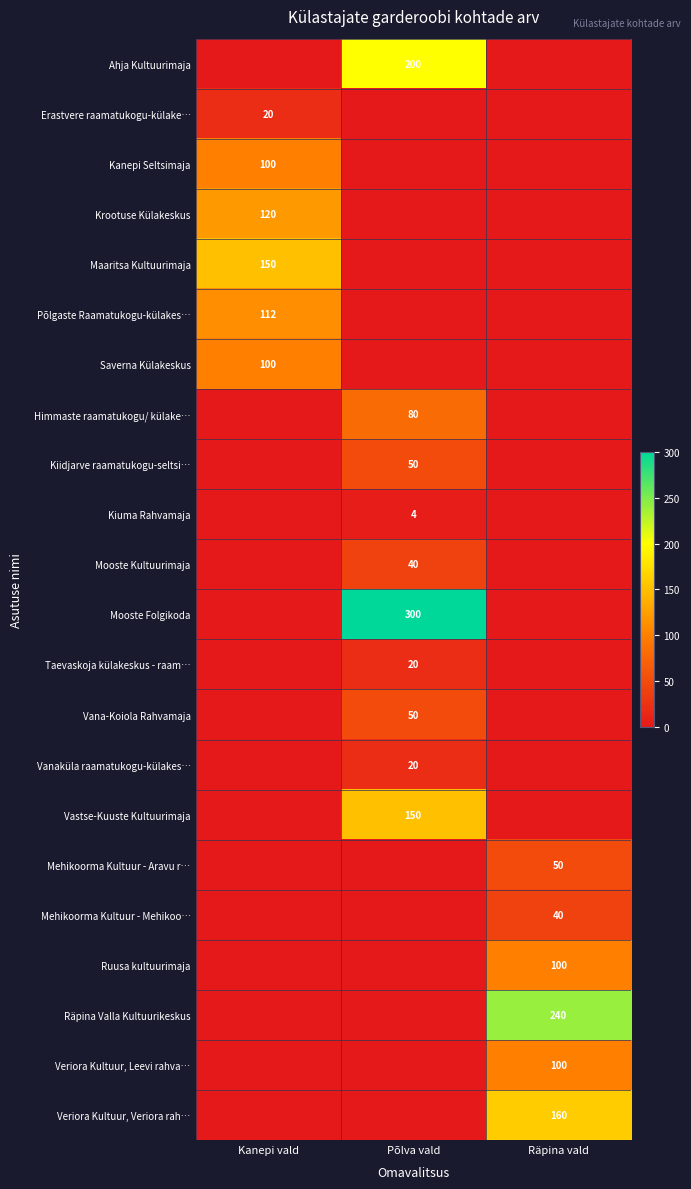

How many categories are shown in the chart?

3